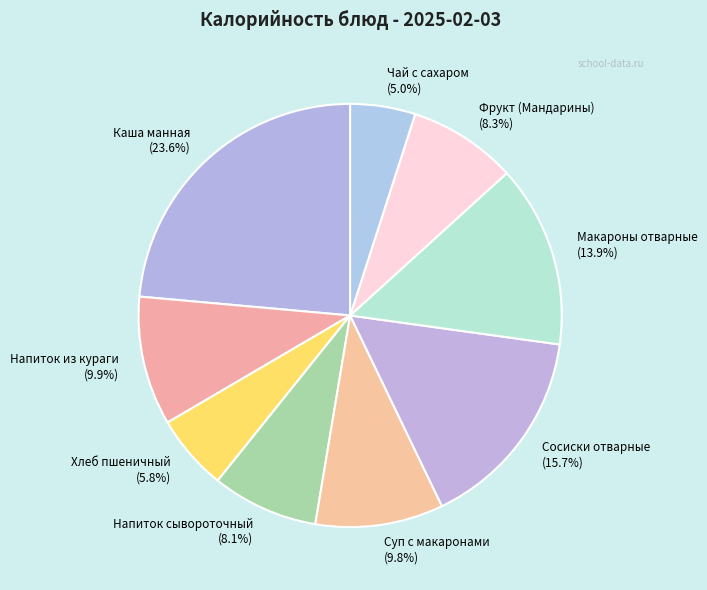

Is there any slice that represents more than half of the pie?

No